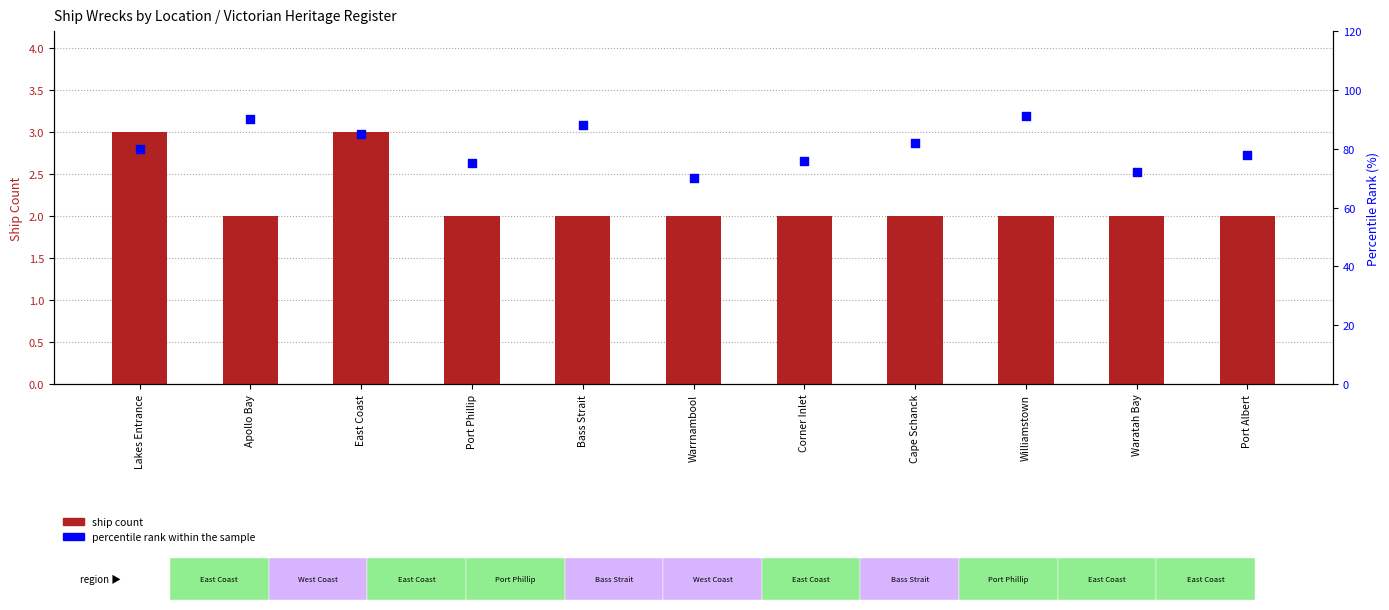

At how many categories does at least one series exceed 8?

11